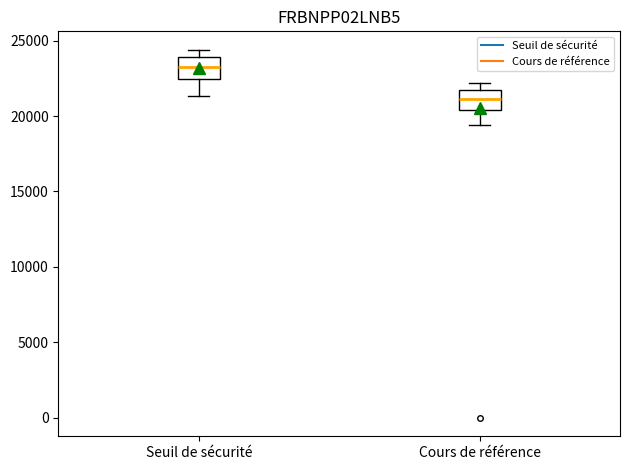

Reading left to right, transcribe this box plot: for each box, give where its median line is, the range the box spans, and where its two whiskers end, as read against the y-axis. The values are not printed on the chart, so give them approximately, as read against the axis.

Seuil de sécurité: median 23000, box 22500 to 24000, whiskers 21500 to 24500
Cours de référence: median 21000, box 20500 to 22000, whiskers 19500 to 22000 (just above the box's upper edge)